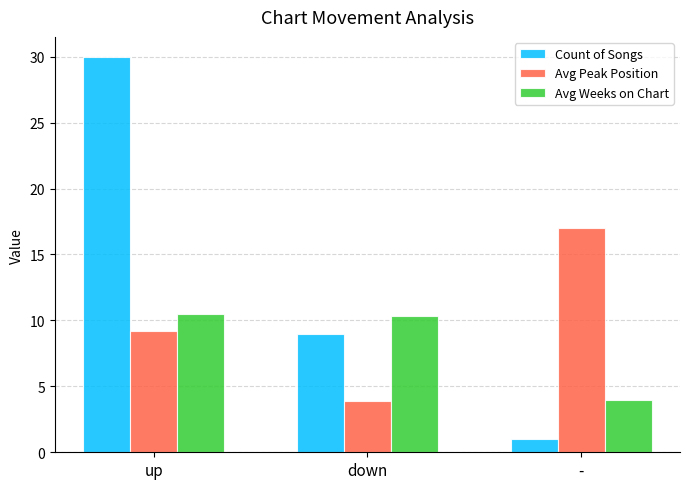

At how many categories does at least one series exceed 21?

1